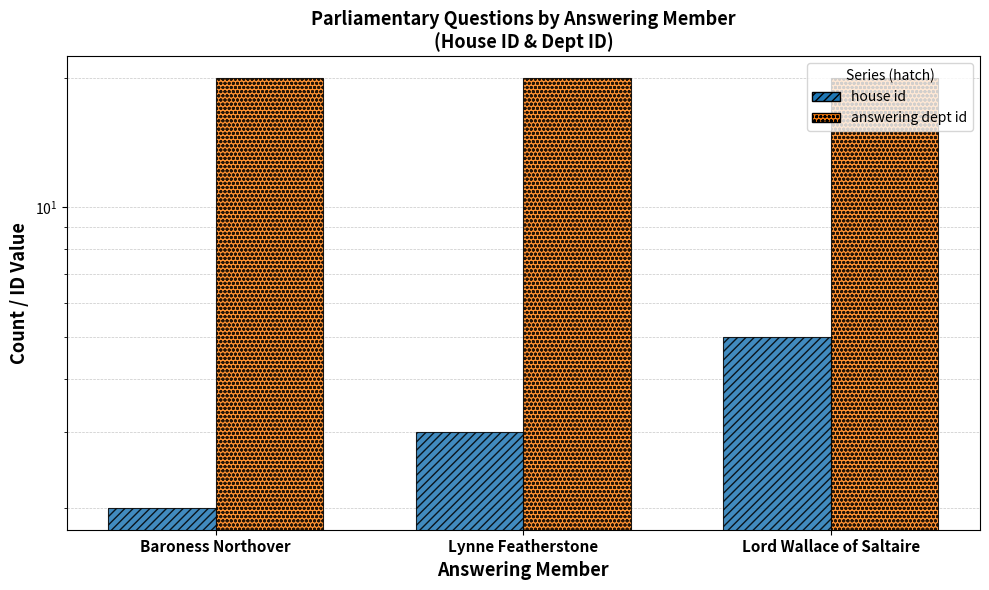

Where is answering dept id nearest to the value 20?

Baroness Northover